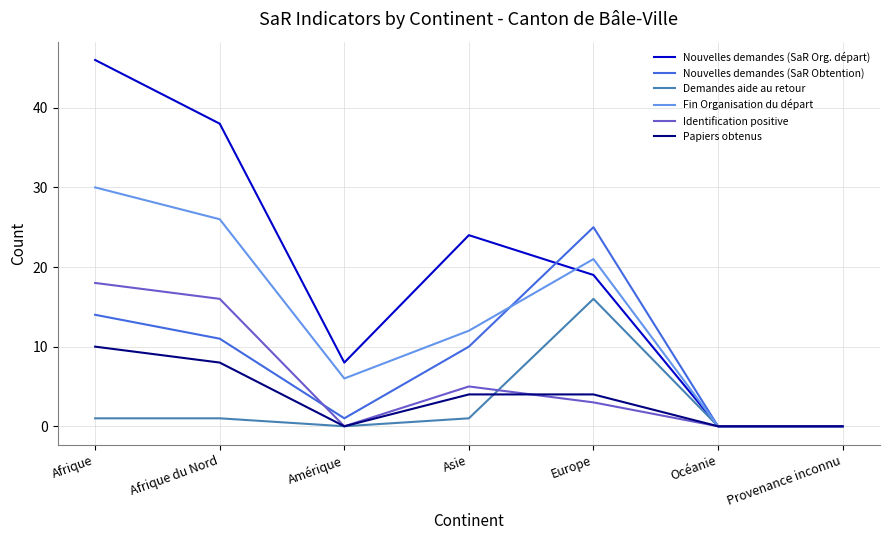

What are all the series names shown in the legend?

Nouvelles demandes (SaR Org. départ), Nouvelles demandes (SaR Obtention), Demandes aide au retour, Fin Organisation du départ, Identification positive, Papiers obtenus